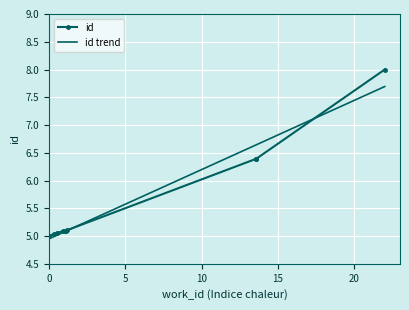

What is the maximum value for id trend?

7.7